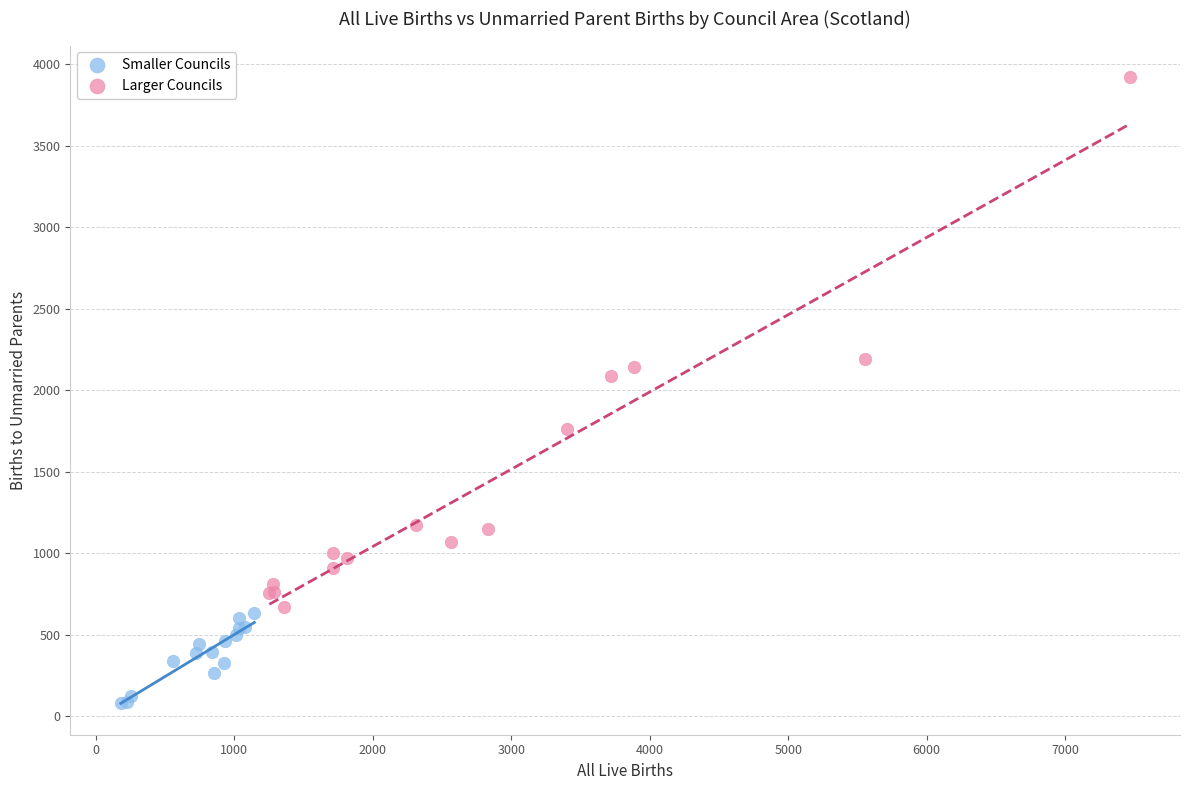

Which series has the largest Y range (max minus min)?

Larger Councils